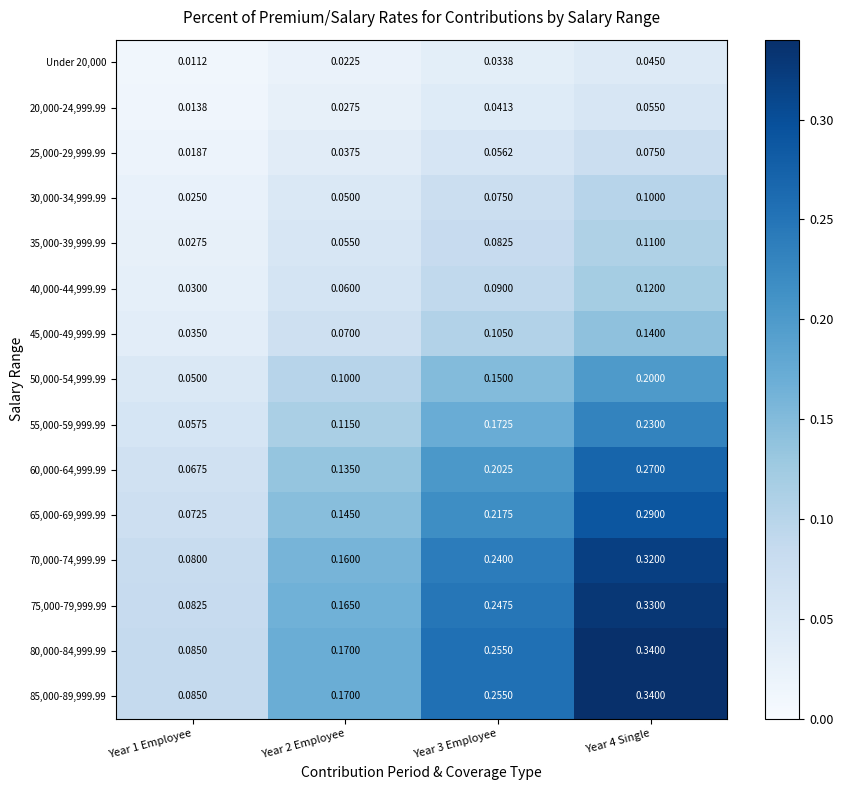

Is the value of Under 20,000 at Year 3 Employee greater than the value of 60,000-64,999.99 at Year 4 Single?

No